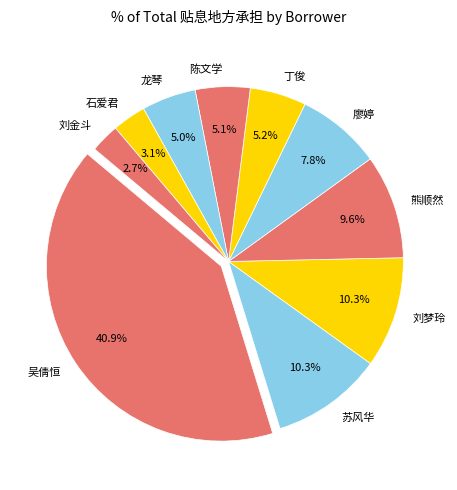

What is the ratio of the value at 苏风华 to the value at 廖婷?

1.3